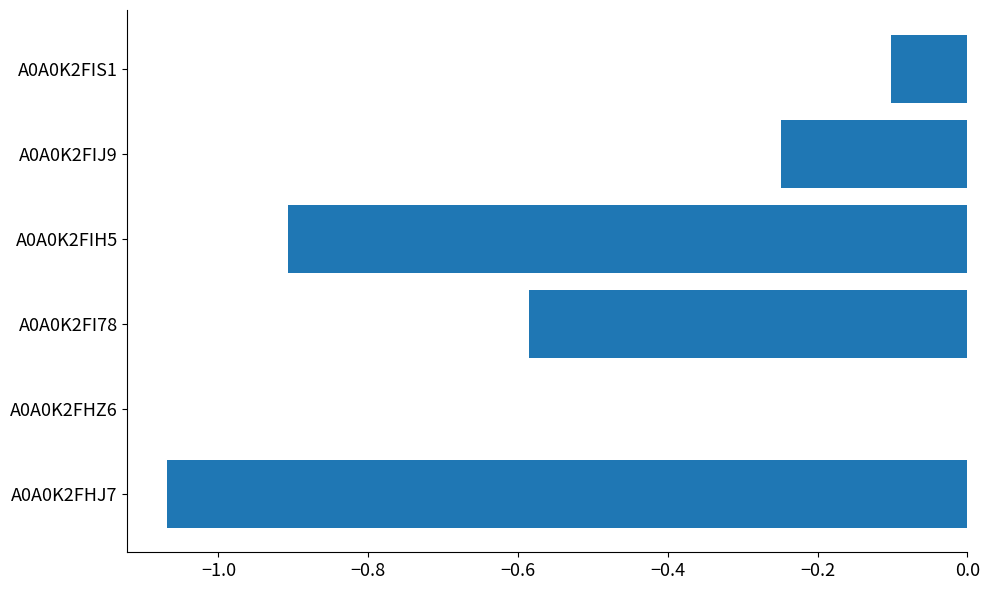

Between A0A0K2FIS1 and A0A0K2FHJ7, which is larger?

A0A0K2FIS1